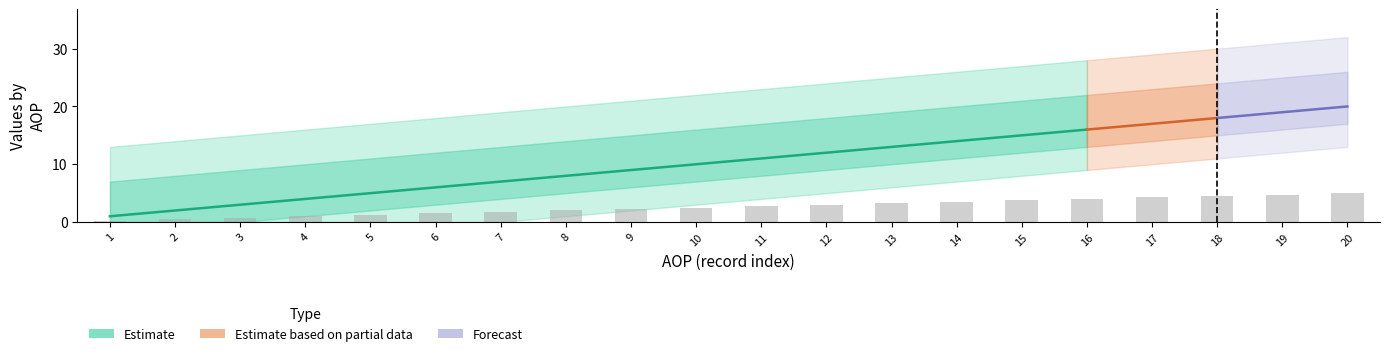

What is the greatest value displayed?

20